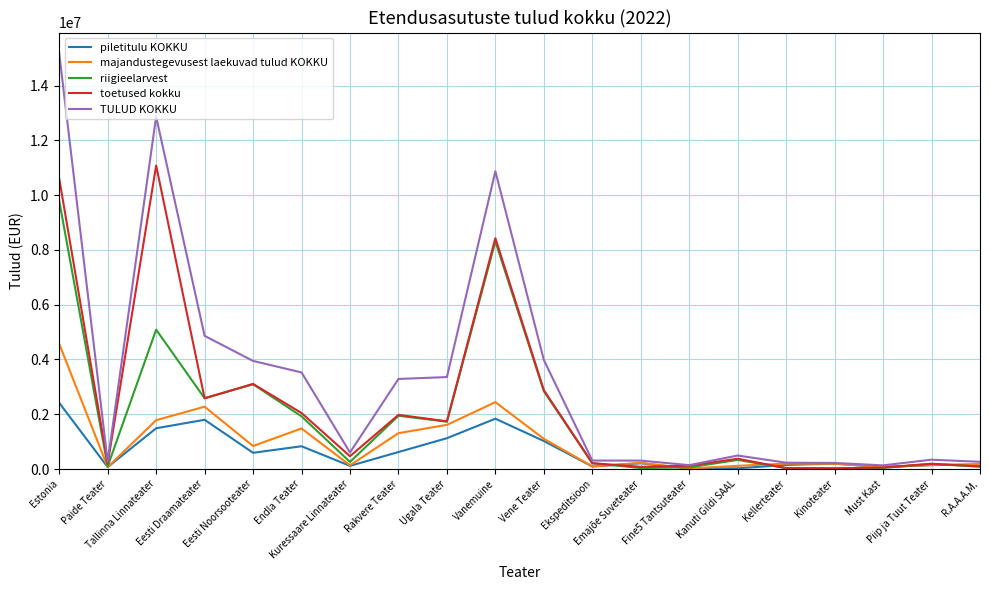

Between Endla Teater and Ekspeditsioon, which series saw the biggest shift?

TULUD KOKKU